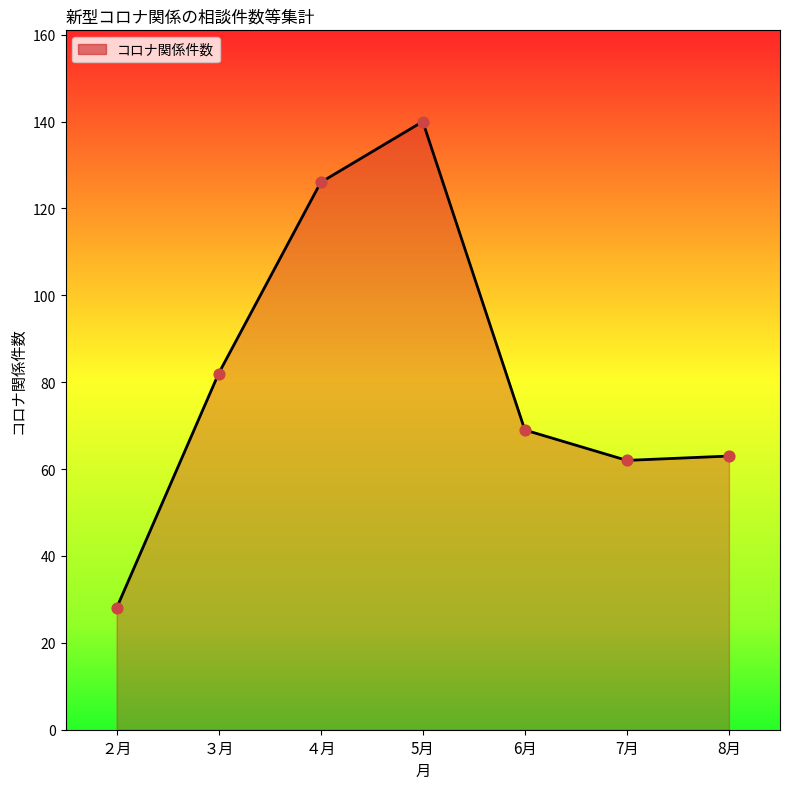

What is the change in value from 6月 to 7月?

-7